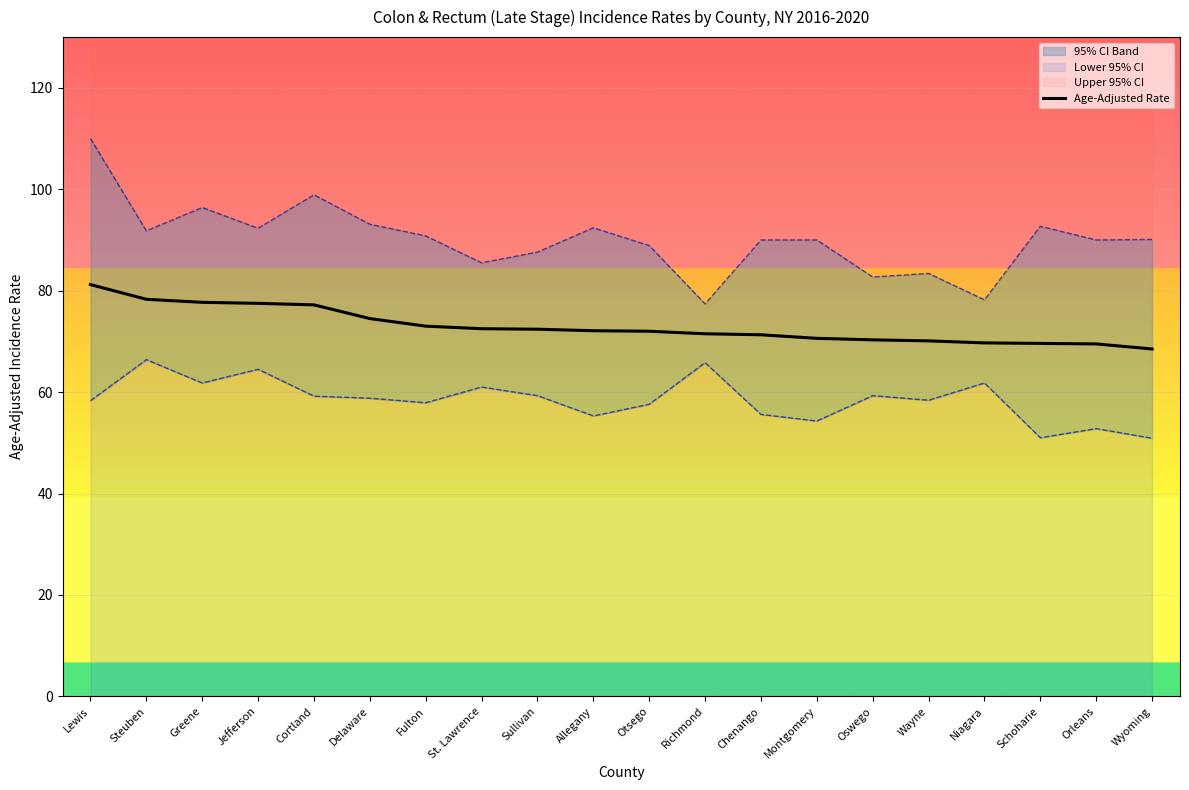

What is the maximum value shown in the chart?

81.2